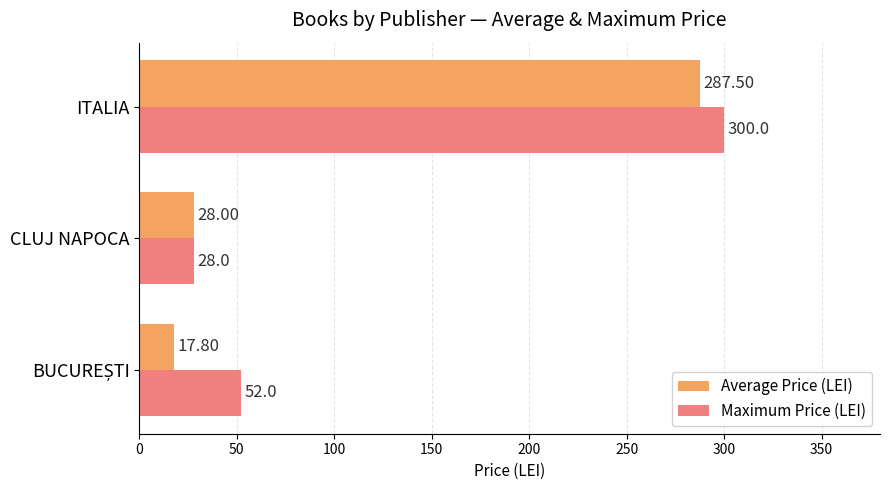

At which label is Average Price (LEI) closest to 152?

CLUJ NAPOCA